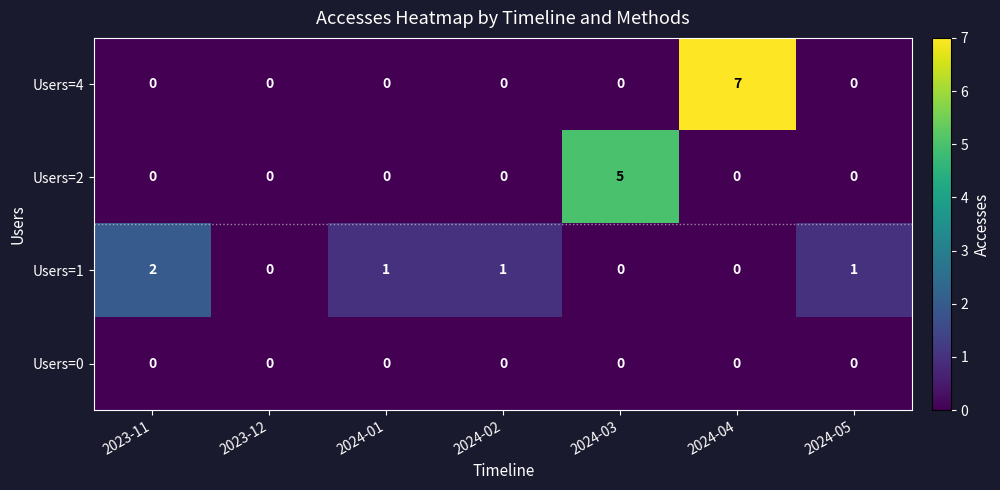

What is the highest value of the Users=2 series?

5